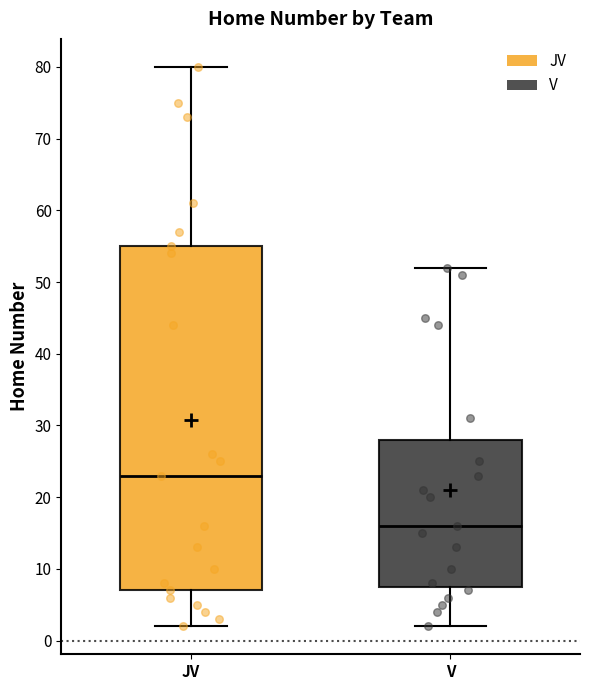

Where does the median line of the box for V sit on the y-axis? The values are not printed on the chart, so give them approximately, as read against the axis.

16